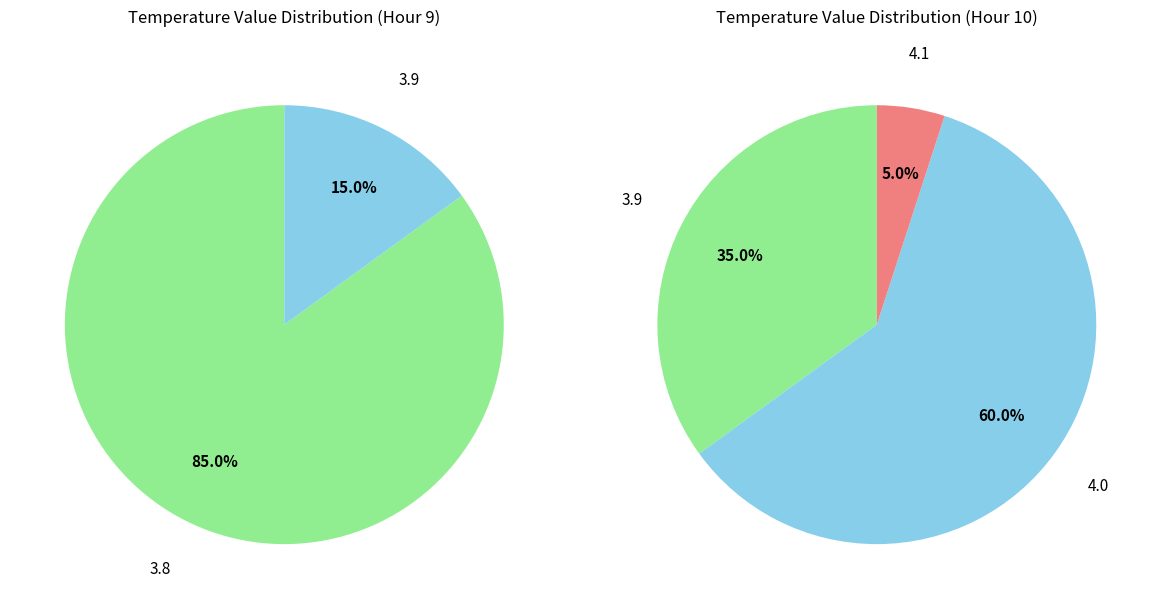

Between 5 and 1, which is larger?

5